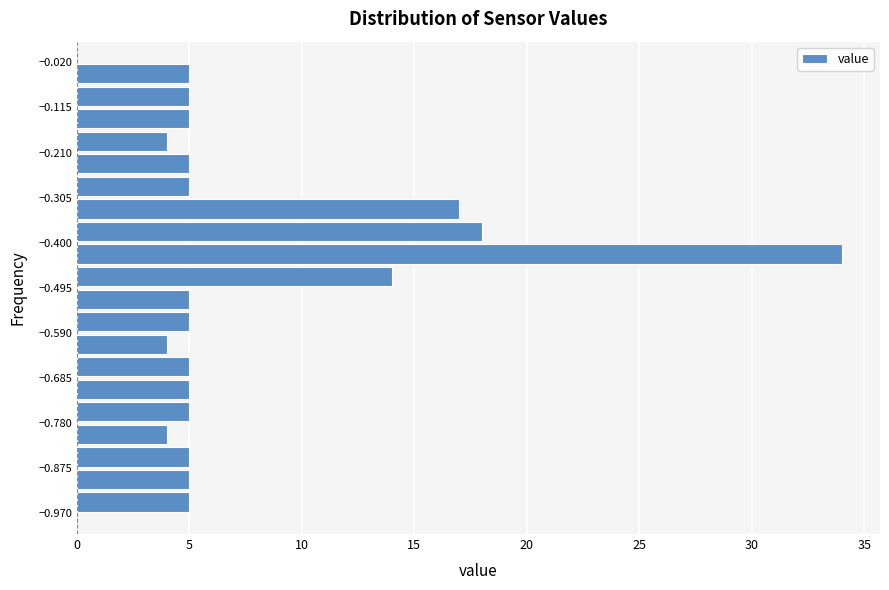

How long is the bar that spans -0.49 to -0.45 on the y-axis? Neither the bar edges nor the lengths are printed on the chart, so give them approximately, as read against the axes.

14